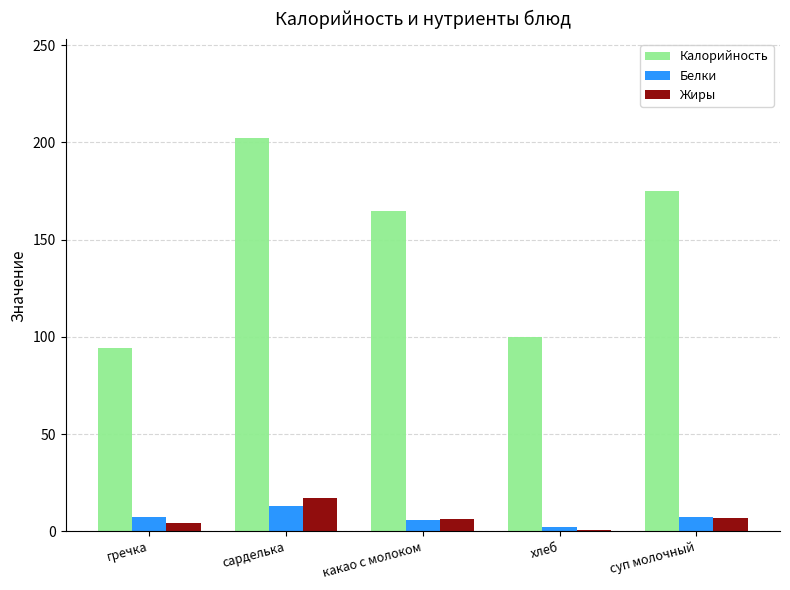

Is the value of Калорийность at гречка greater than the value of Белки at гречка?

Yes